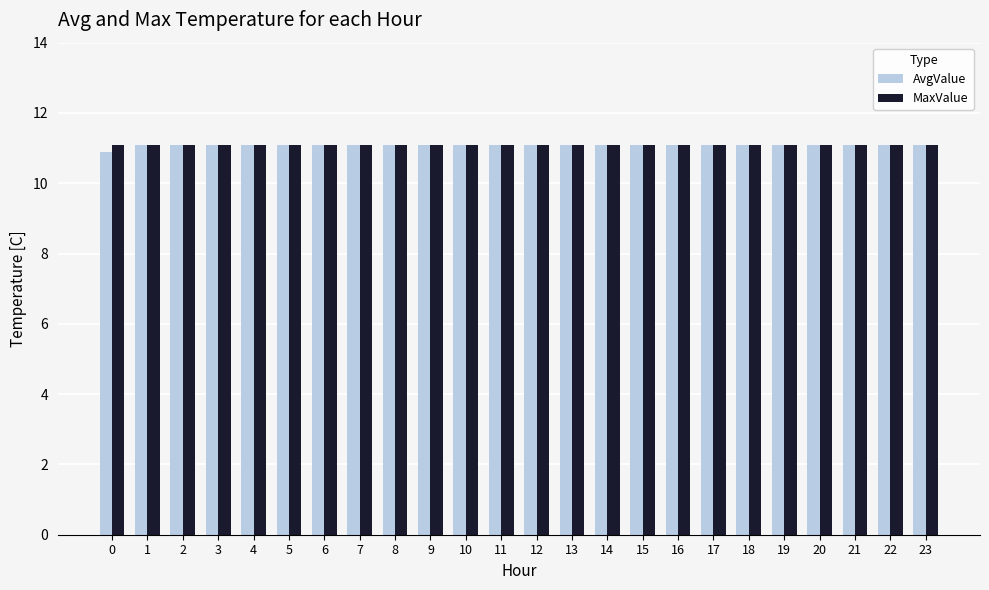

What is the highest value of the MaxValue series?

11.1